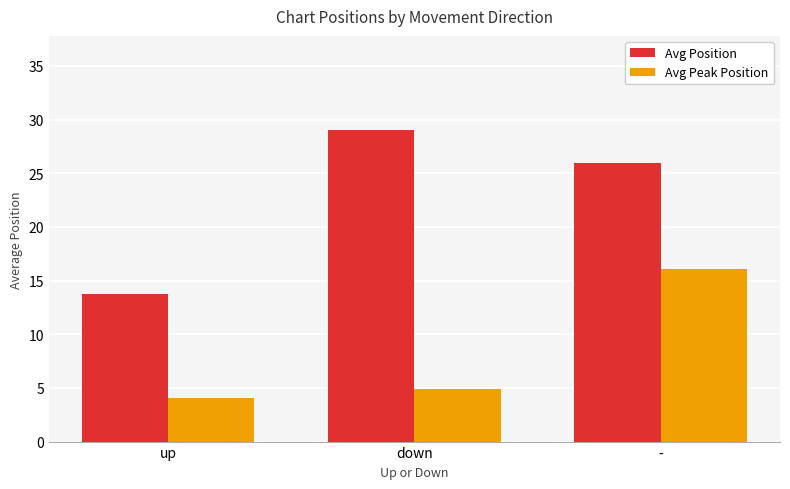

Which series changed the most between down and -?

Avg Peak Position